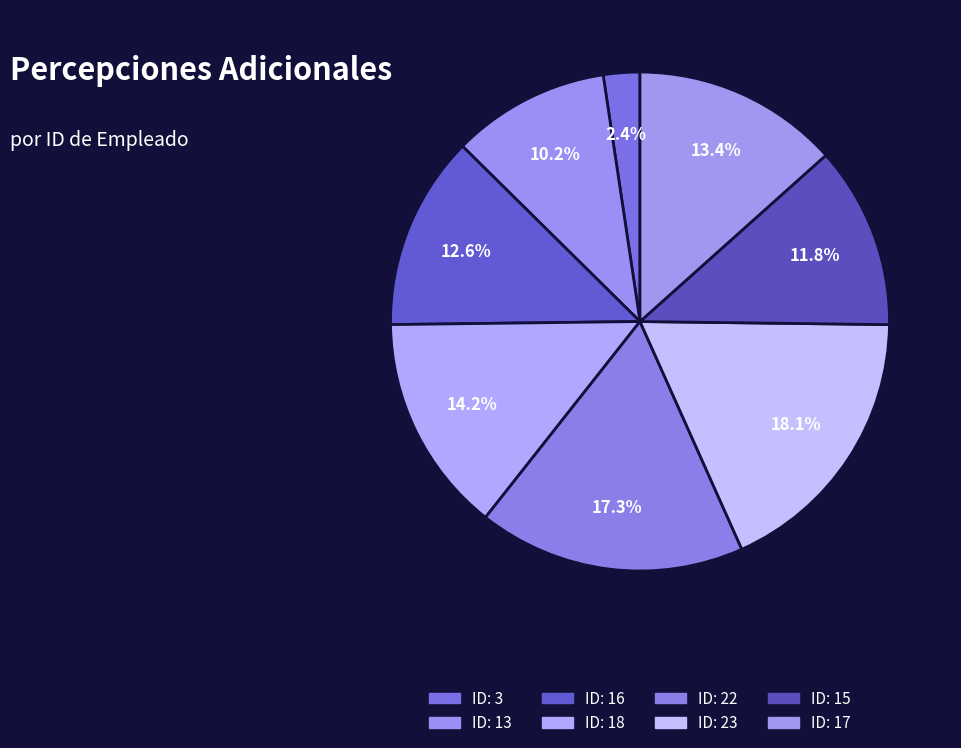

How many segments does this pie chart have?

8